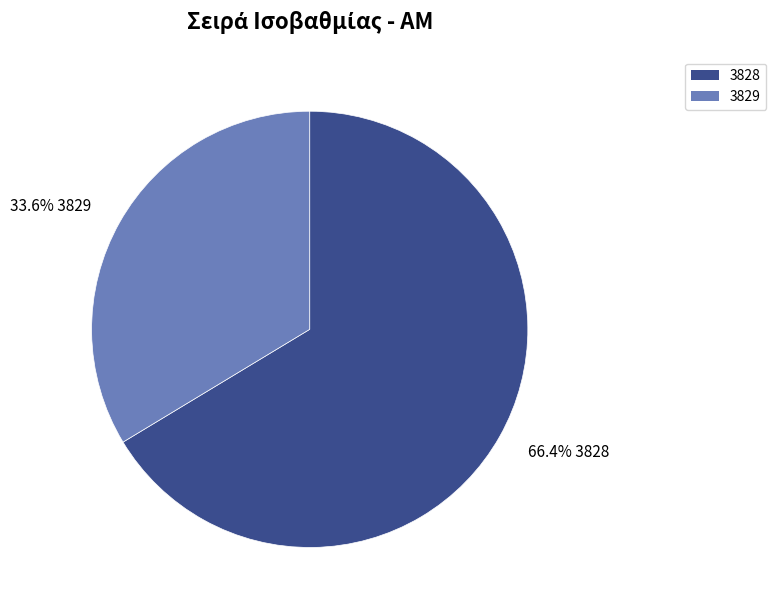

To the nearest percent, what is the combined percentage of 3828 and 3829?

100%